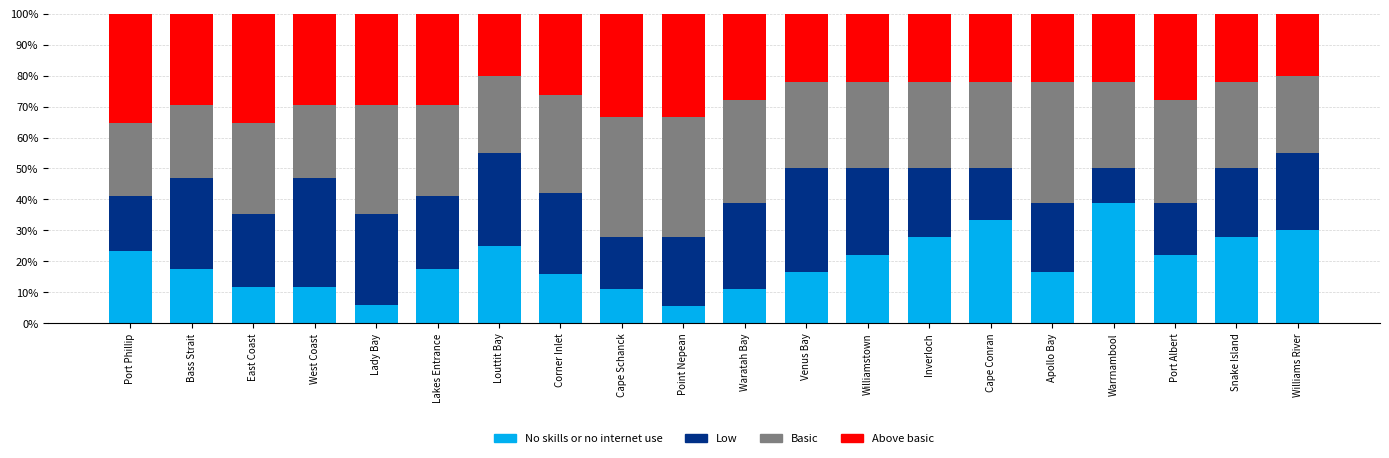

What is the minimum value for No skills or no internet use?

5.6